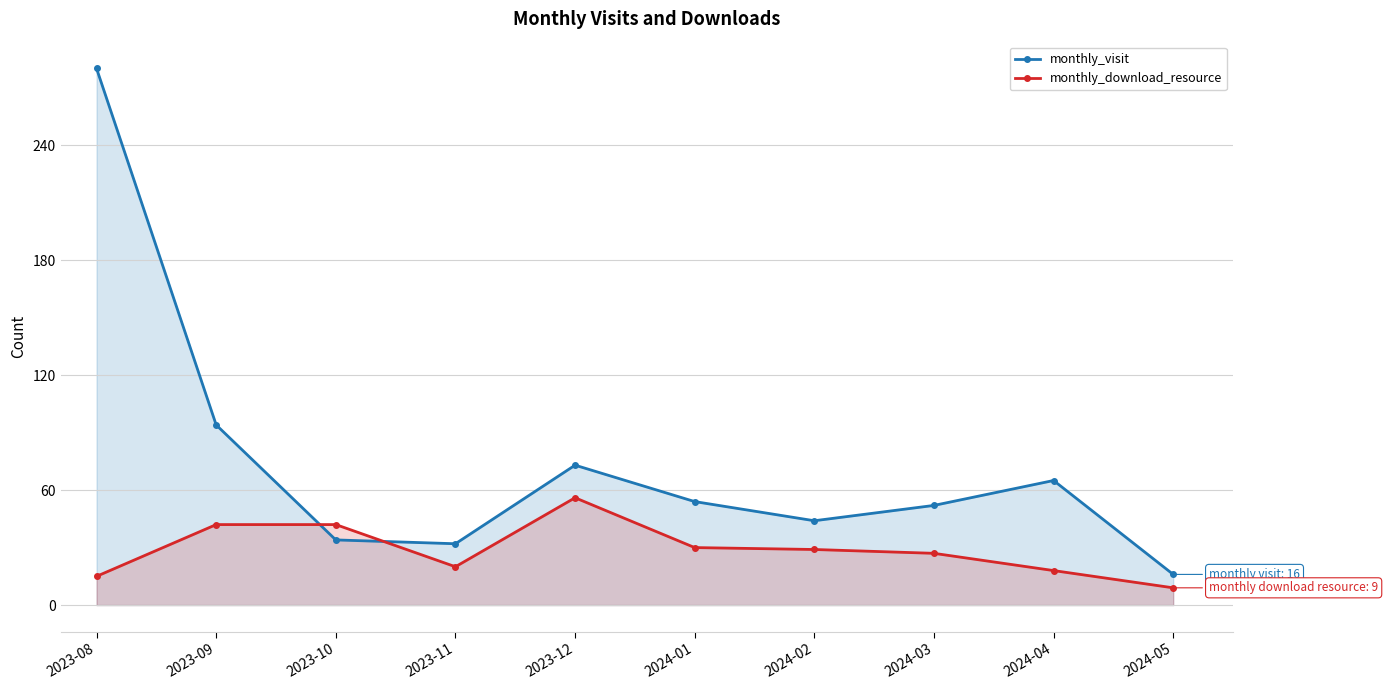

Where do monthly_download_resource and monthly_visit first cross each other?

2023-09 and 2023-10